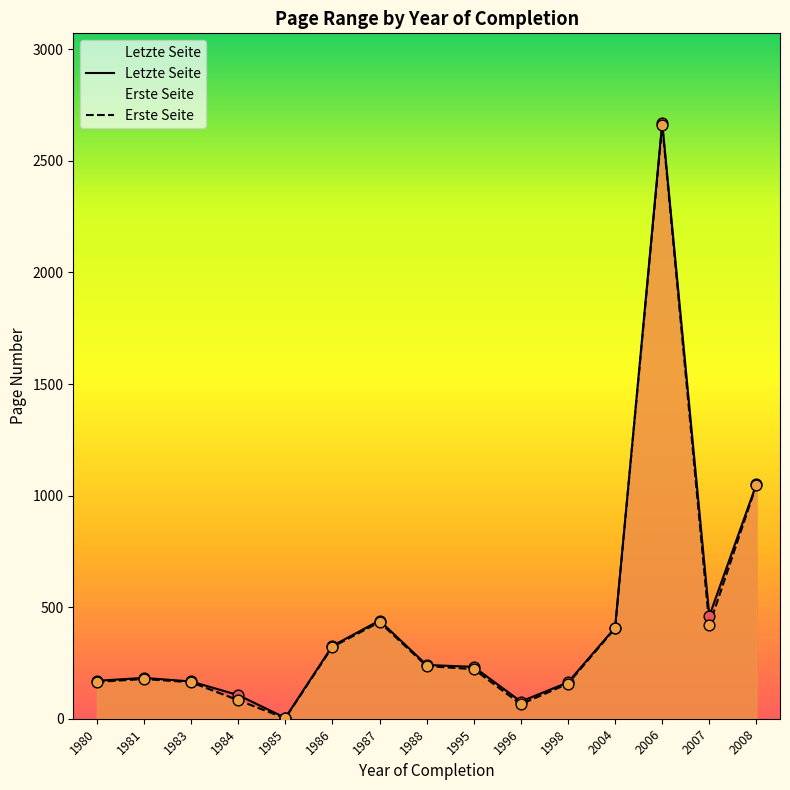

What are all the series names shown in the legend?

Erste Seite, Letzte Seite